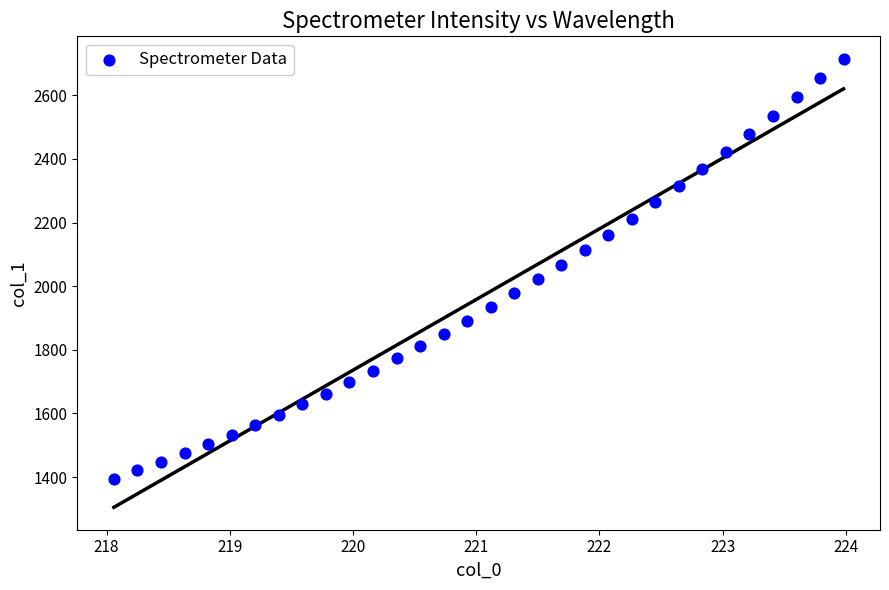

What is the range of Y values (max minus min)?

1319.7